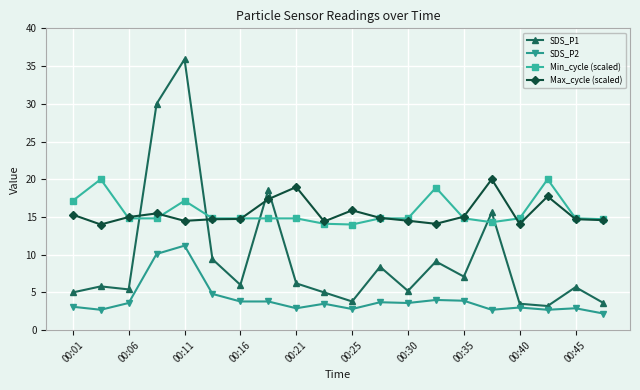

Which series has the widest spread of values?

SDS_P1